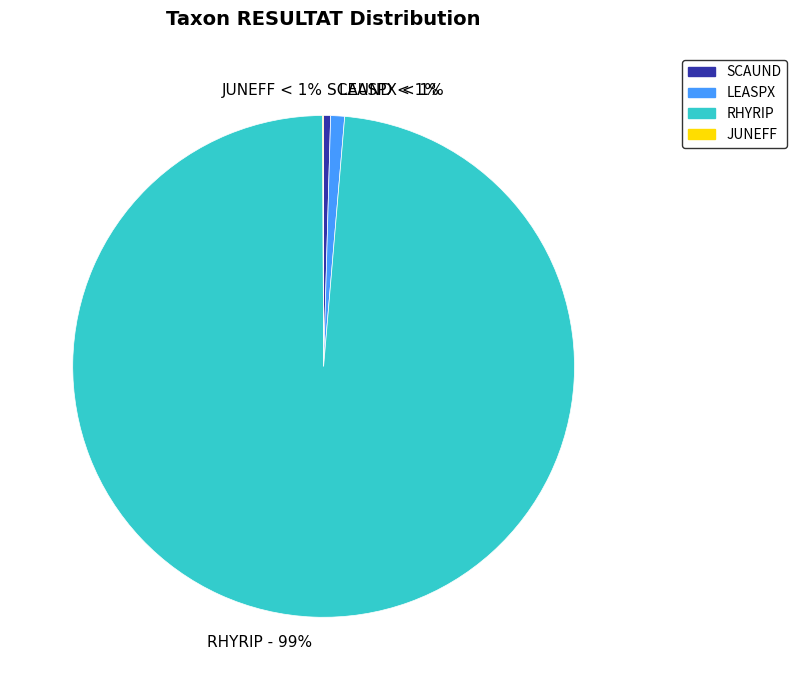

To the nearest percent, what is the difference between the RHYRIP and LEASPX slice percentages?

98%